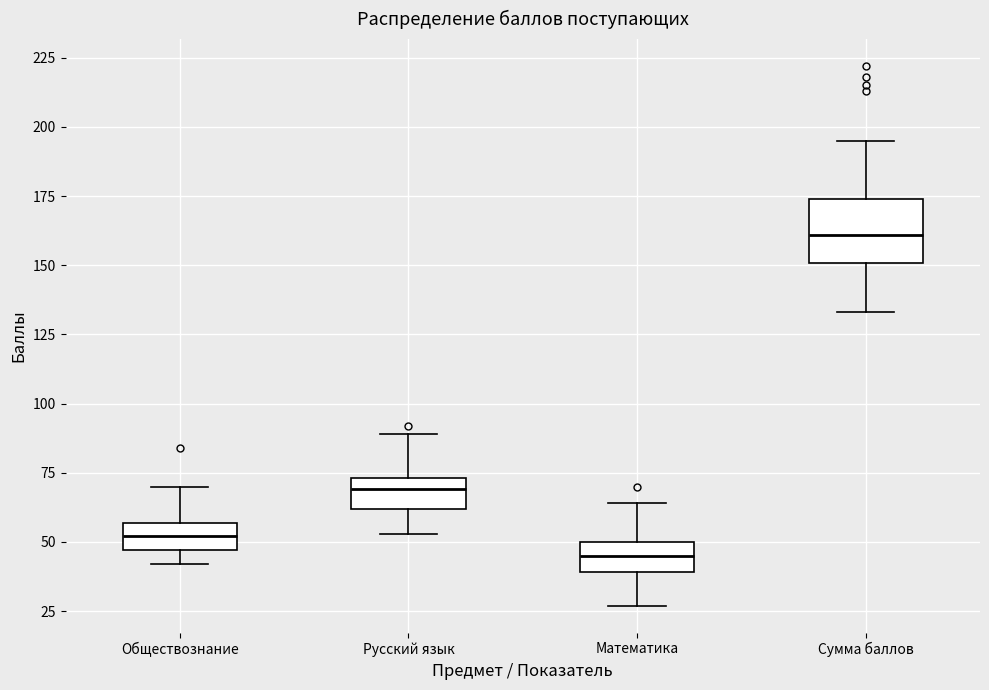

Where does the lower whisker of the box for Математика end on the y-axis? The values are not printed on the chart, so give them approximately, as read against the axis.

25